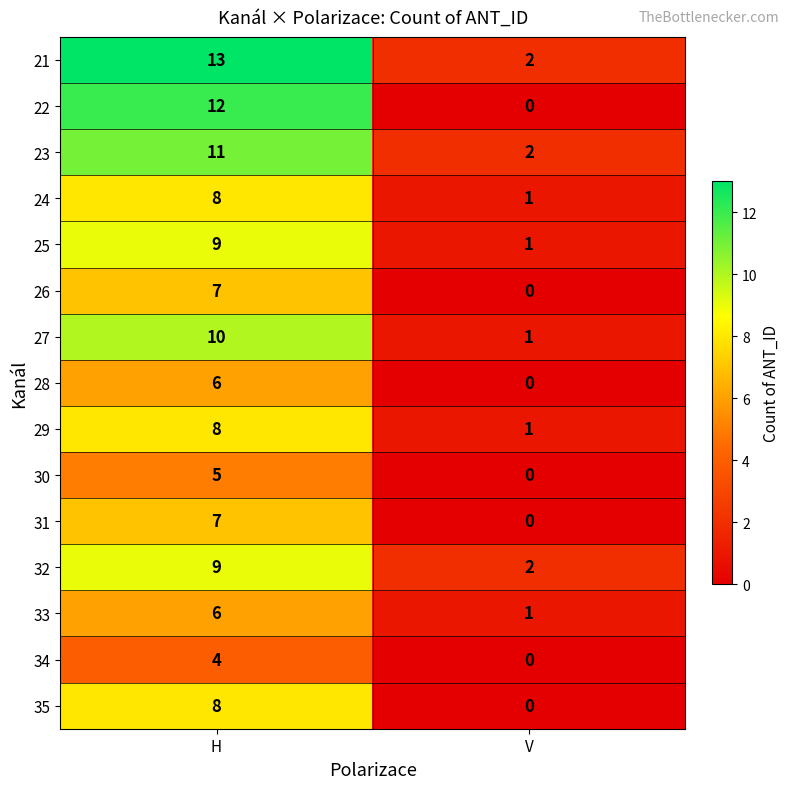

At which category is the sum across all series the highest?

H